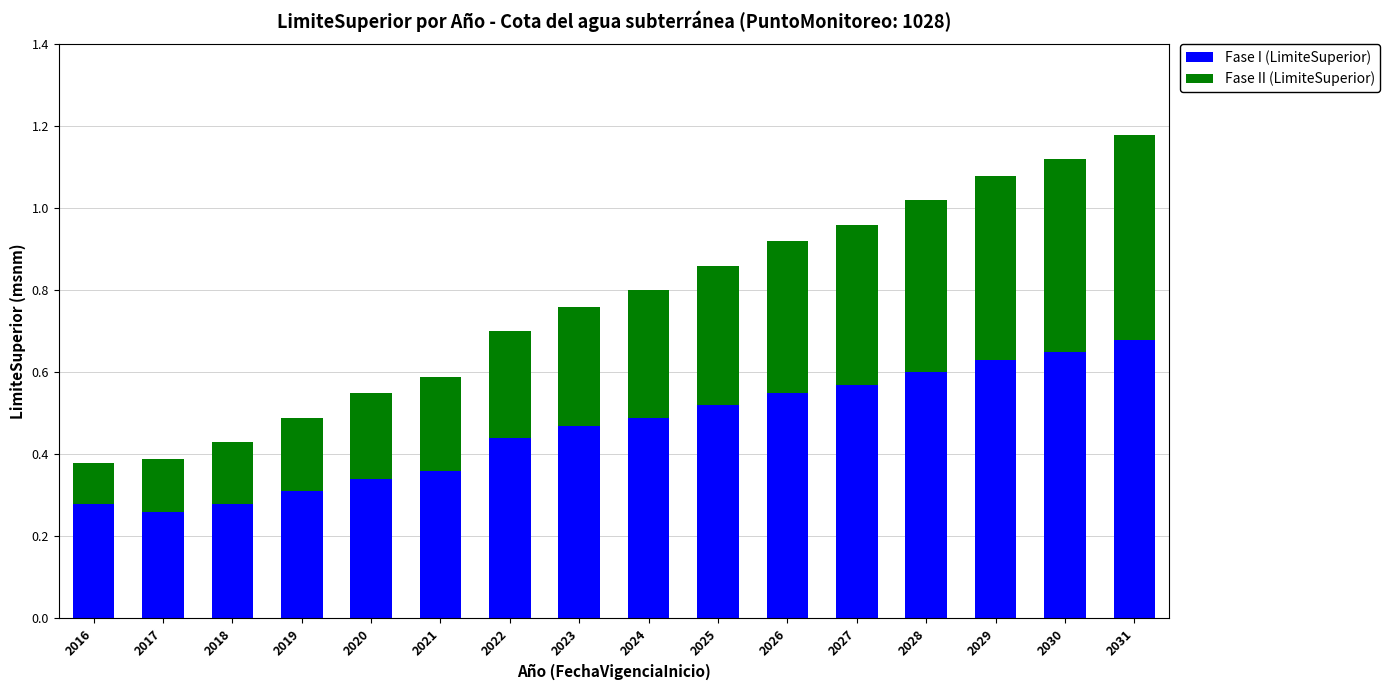

What are all the series names shown in the legend?

Fase I (LimiteSuperior), Fase II (LimiteSuperior)